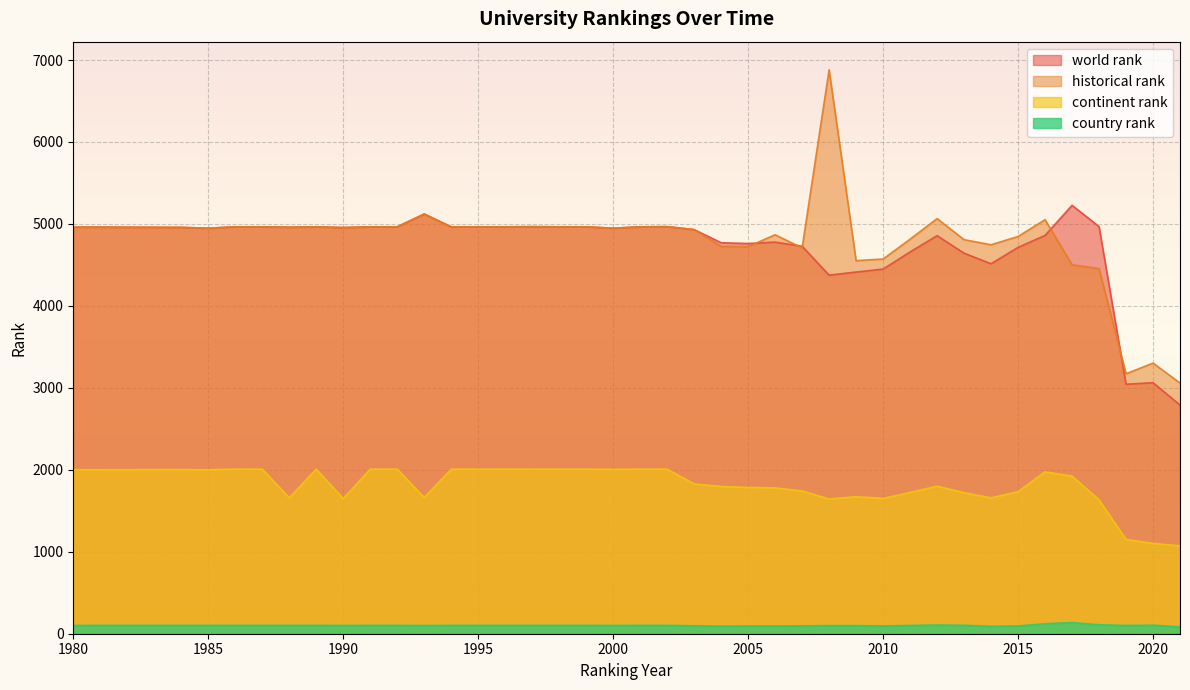

What is the spread (max minus min) of values at 2016?

4930